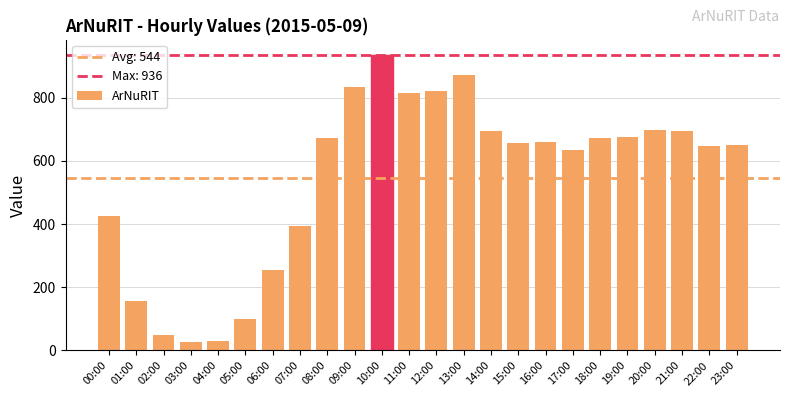

What position from the left is 11:00?

12